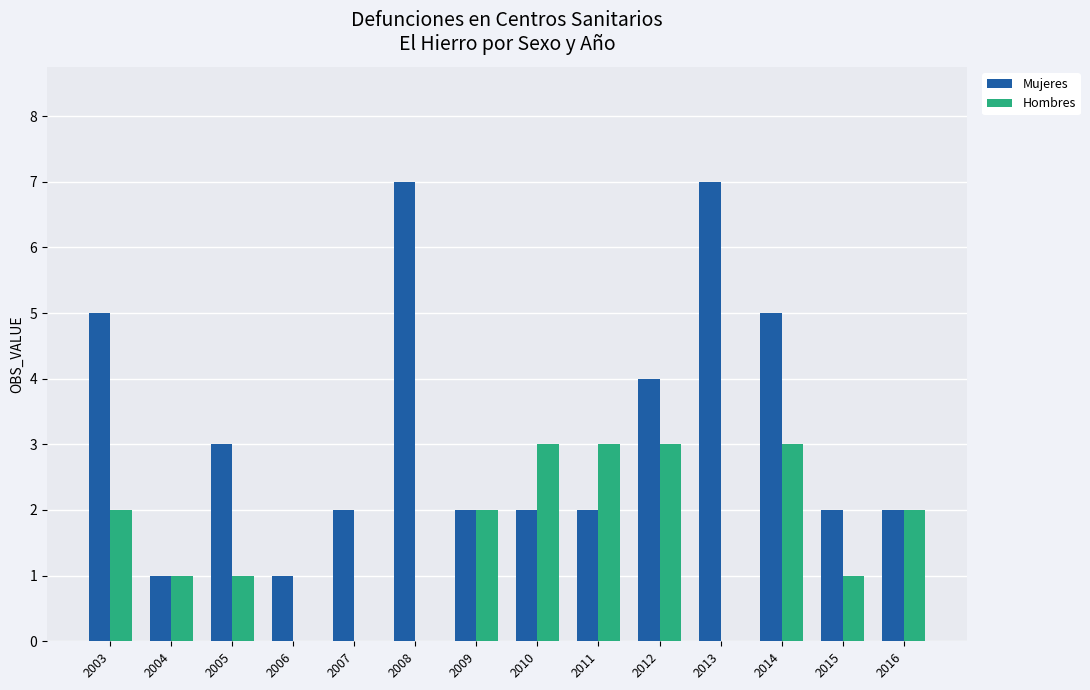

Is the value of Mujeres at 2011 greater than the value of Hombres at 2010?

No